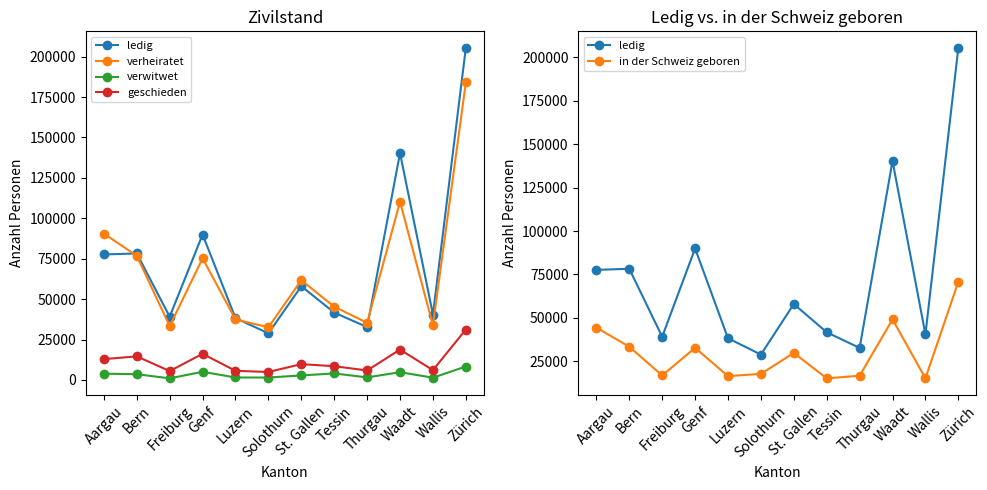

Which series has the widest spread of values?

ledig